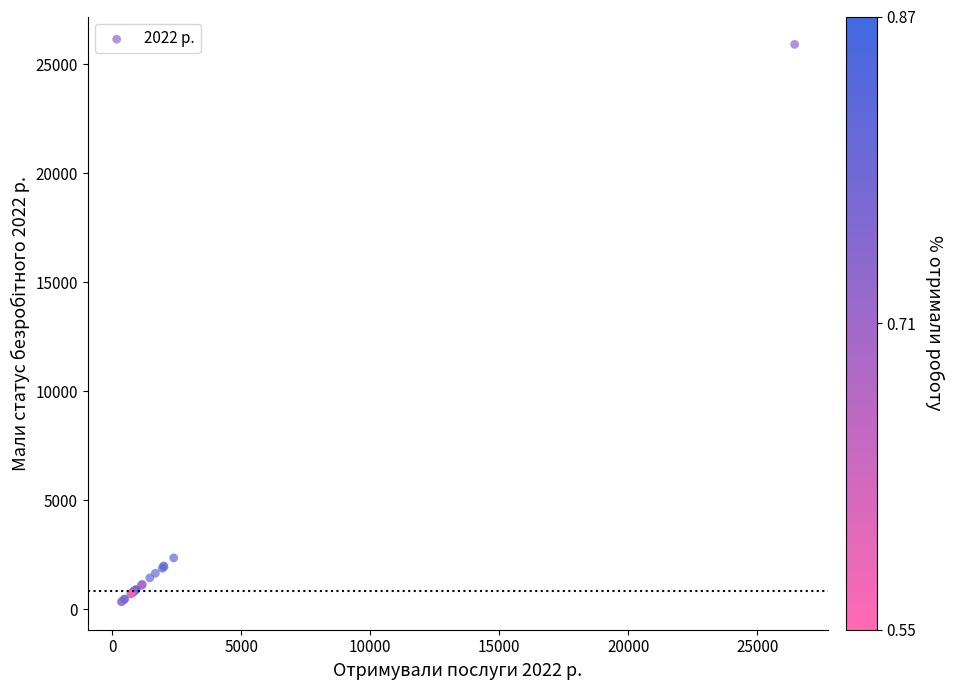

What Y value in the scatter plot is closest to 13127?

2360